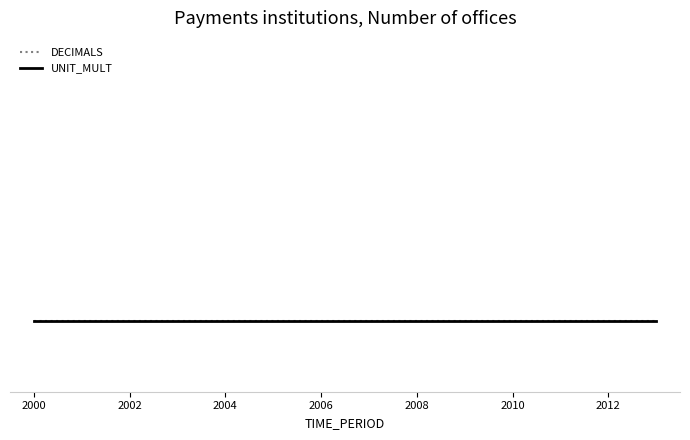

At which label does DECIMALS reach its peak?

2000